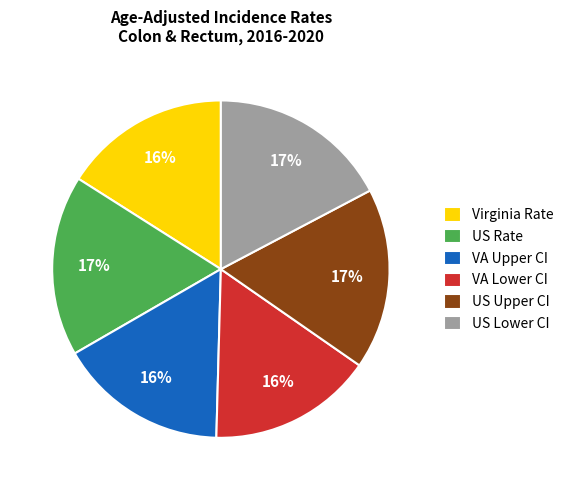

Does Virginia Rate represent more than half of the total?

No